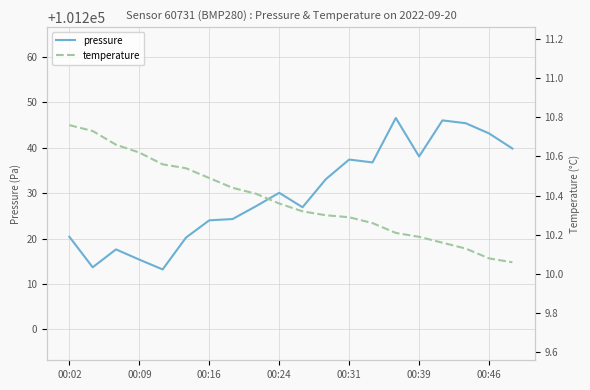

What is the value of the temperature point at the 2nd from the left?

10.7